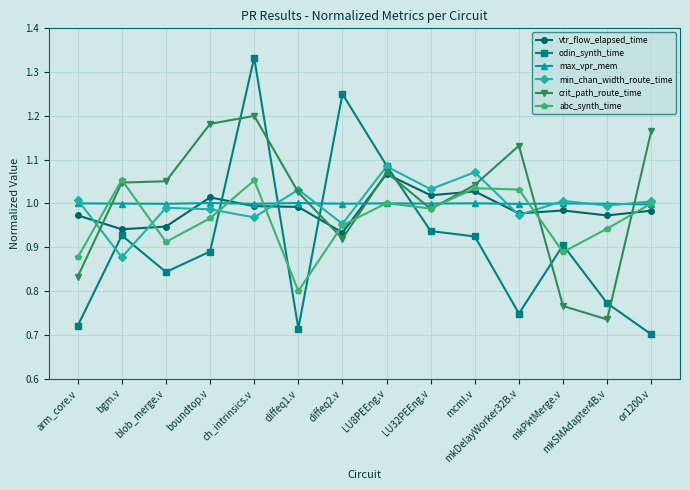

What is the spread (max minus min) of values at or1200.v?

0.5